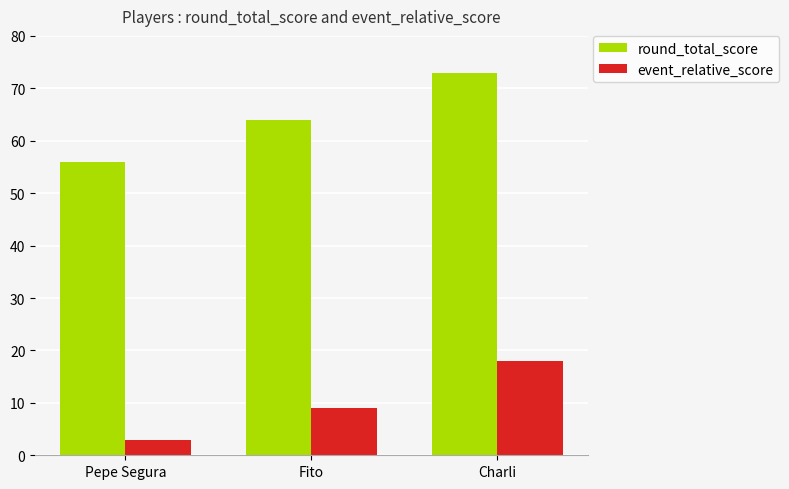

The value of event_relative_score at Charli is 18. True or false?

True